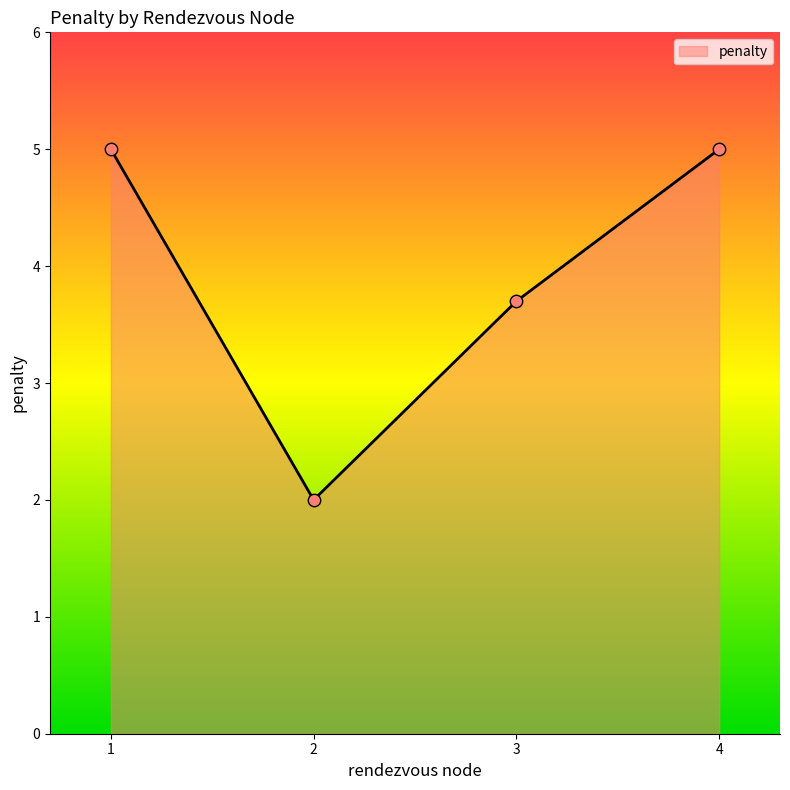

What is the change in value from 3 to 4?

+1.3